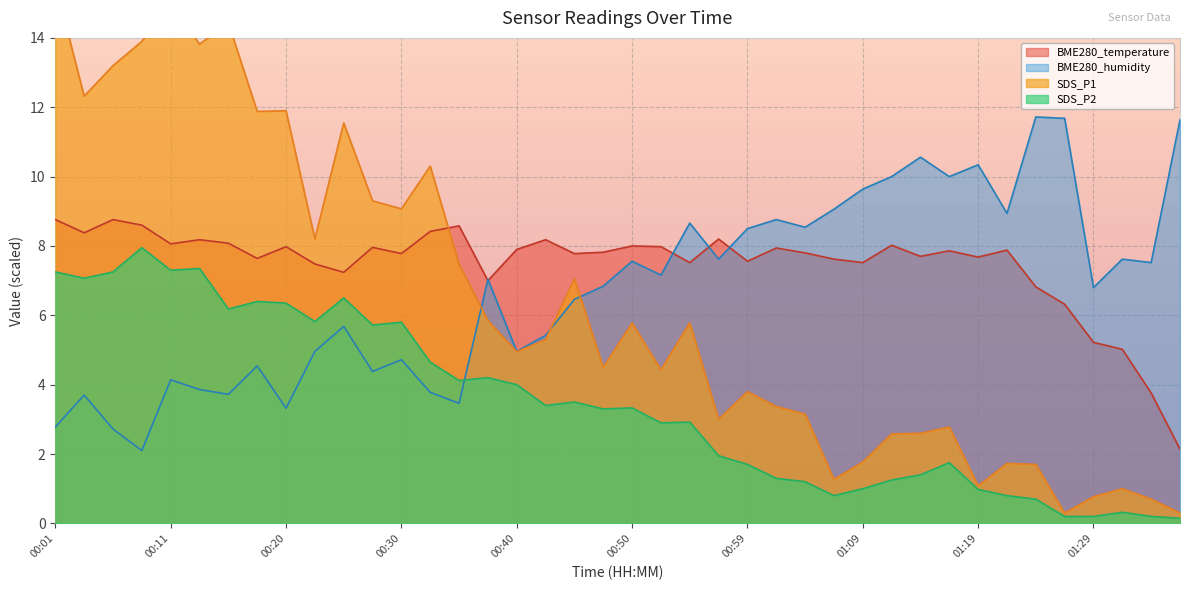

How many values in the BME280_temperature series are below 7?

6